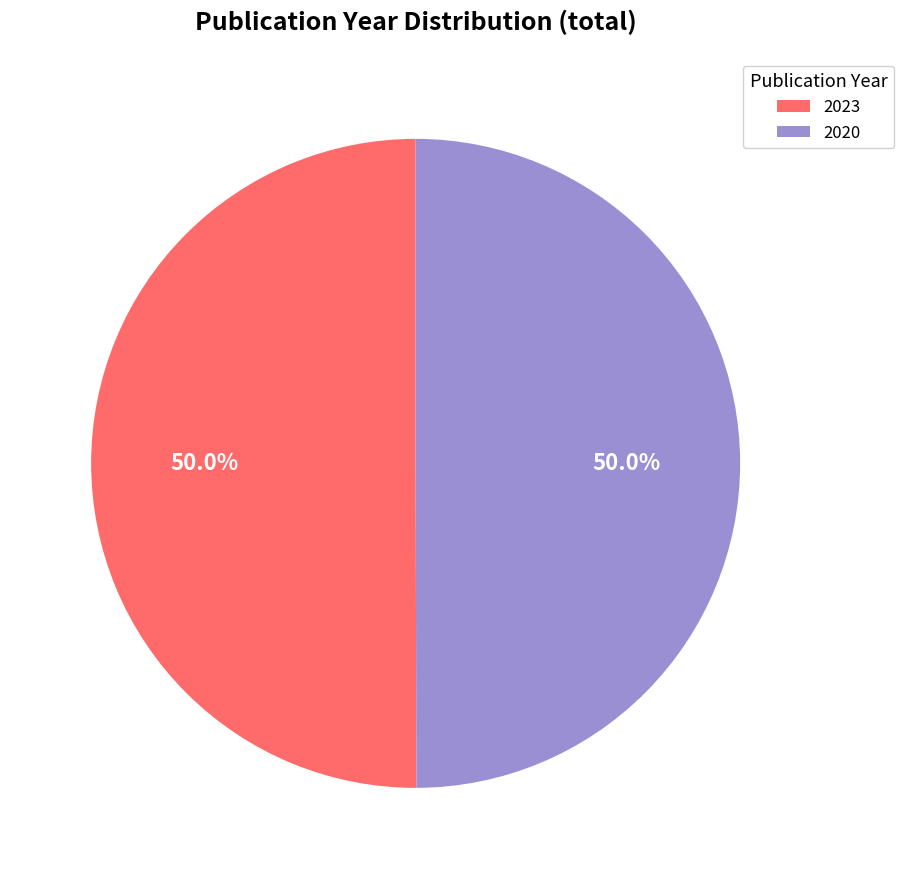

How much of the chart is everything except 2020?

50.0%